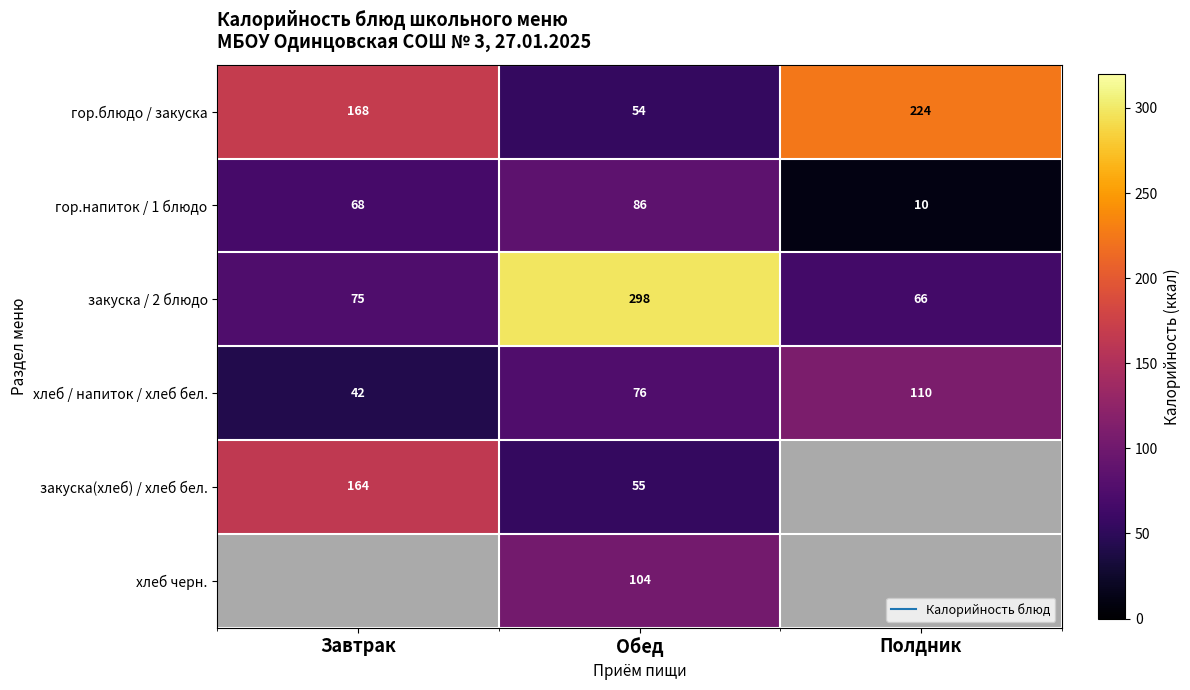

The value of гор.напиток / 1 блюдо at Полдник is 10.0. True or false?

True